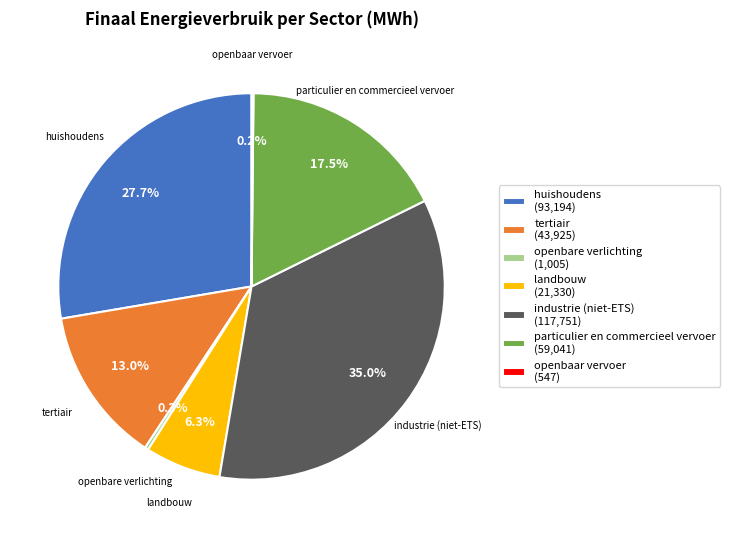

Combined, do huishoudens (93,194) and landbouw (21,330) account for over 50%?

No